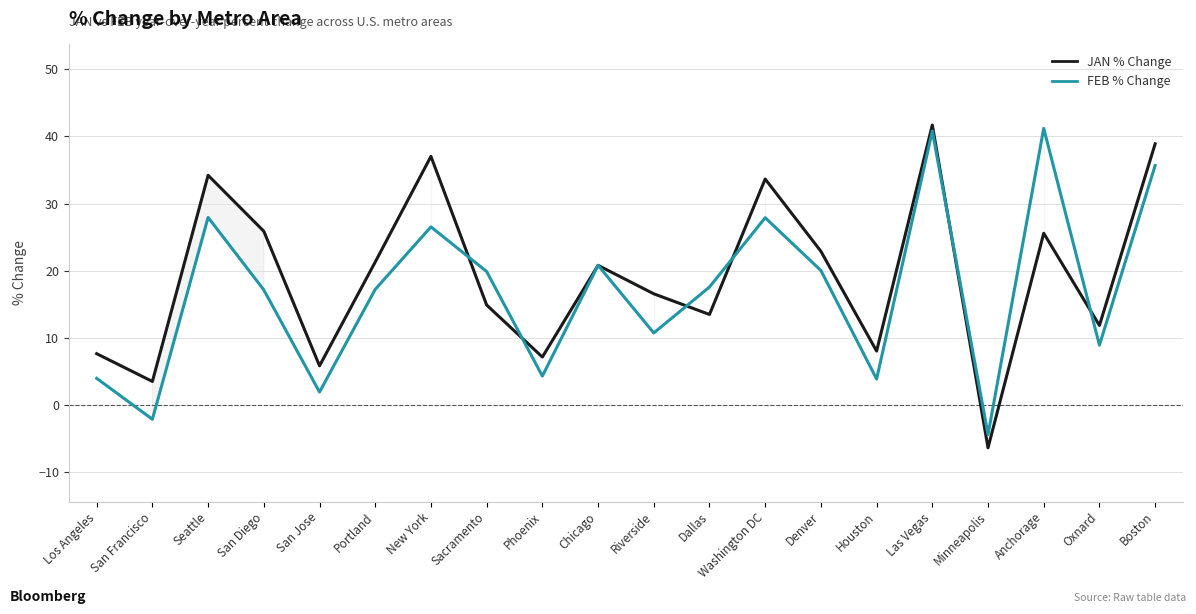

Rank the series at San Francisco from lowest to highest value.

FEB % Change, JAN % Change